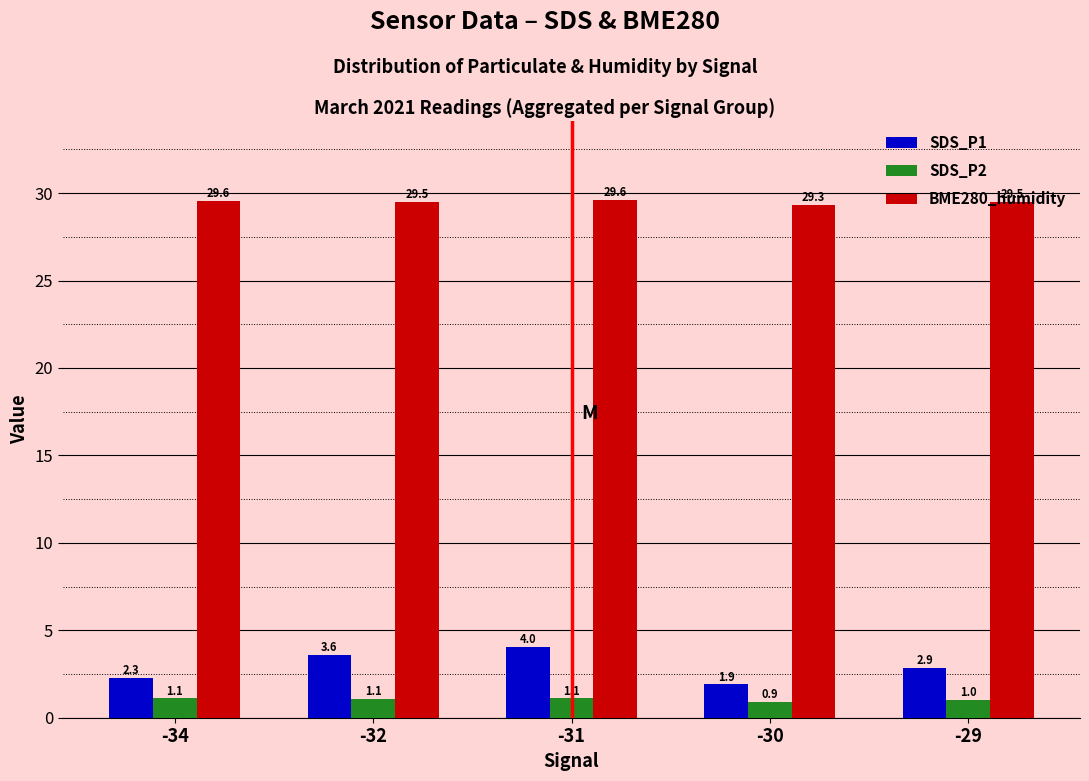

What is the difference between the second highest and second lowest values in the SDS_P1 series?

1.3